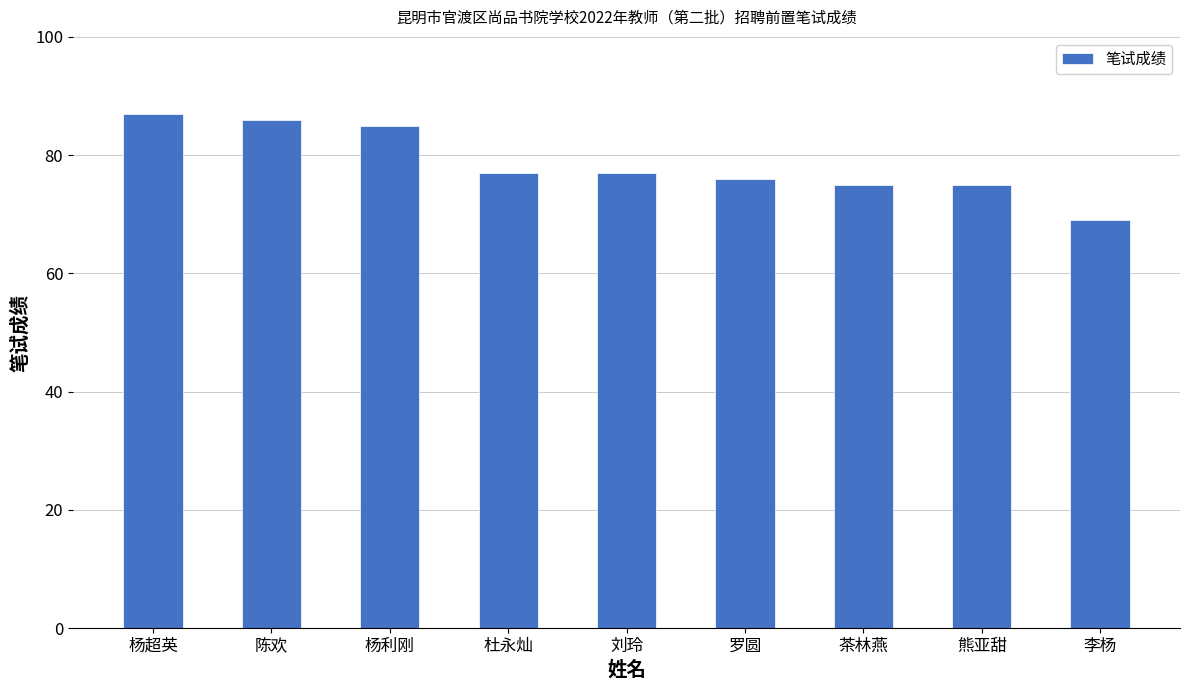

True or false: the data shows 51 at 杜永灿.

False